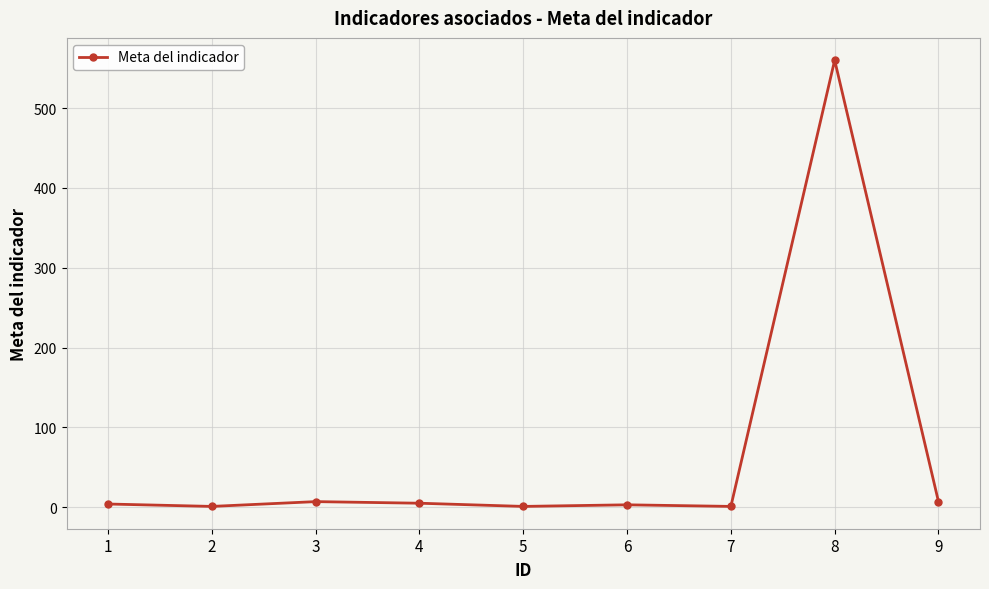

The chart shows a value of 7 at 9. True or false?

True